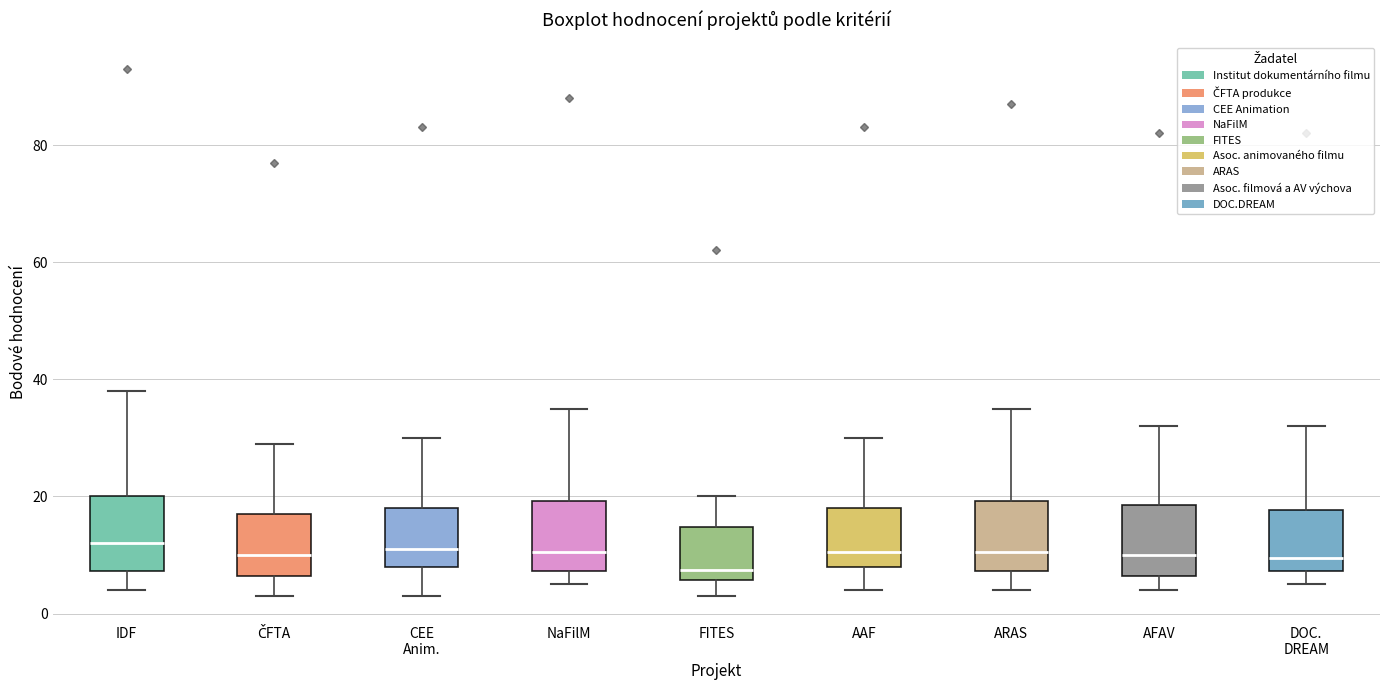

Reading left to right, read every box against the y-axis: the position of its median line, the range the box covers, and the ends of its whiskers. The values are not printed on the chart, so give them approximately, as read against the axis.

IDF: median 12, box 8 to 20, whiskers 4 to 38
ČFTA: median 10, box 6 to 18, whiskers 4 to 30
CEE Anim.: median 12, box 8 to 18, whiskers 4 to 30
NaFilM: median 10, box 8 to 20, whiskers 6 to 36
FITES: median 8, box 6 to 14, whiskers 4 to 20
AAF: median 10, box 8 to 18, whiskers 4 to 30
ARAS: median 10, box 8 to 20, whiskers 4 to 36
AFAV: median 10, box 6 to 18, whiskers 4 to 32
DOC. DREAM: median 10, box 8 to 18, whiskers 6 to 32